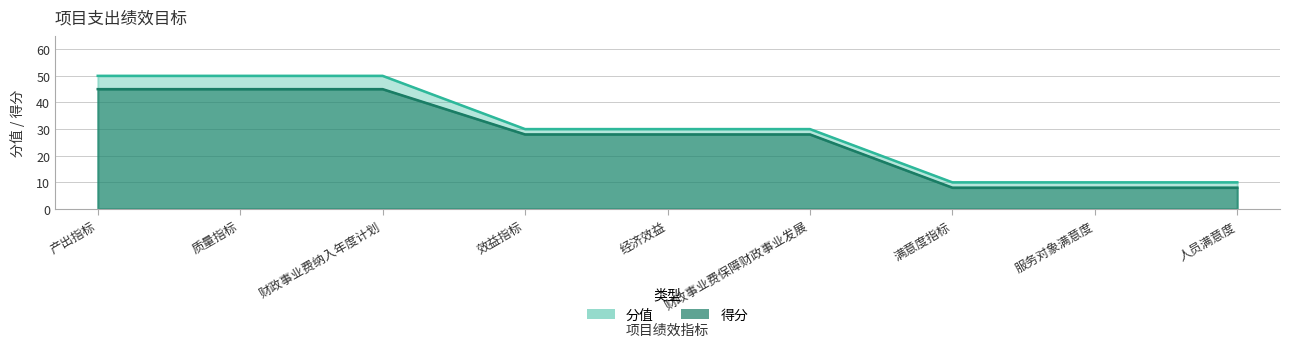

Rank the series at 财政事业费纳入年度计划 from highest to lowest value.

分值, 得分